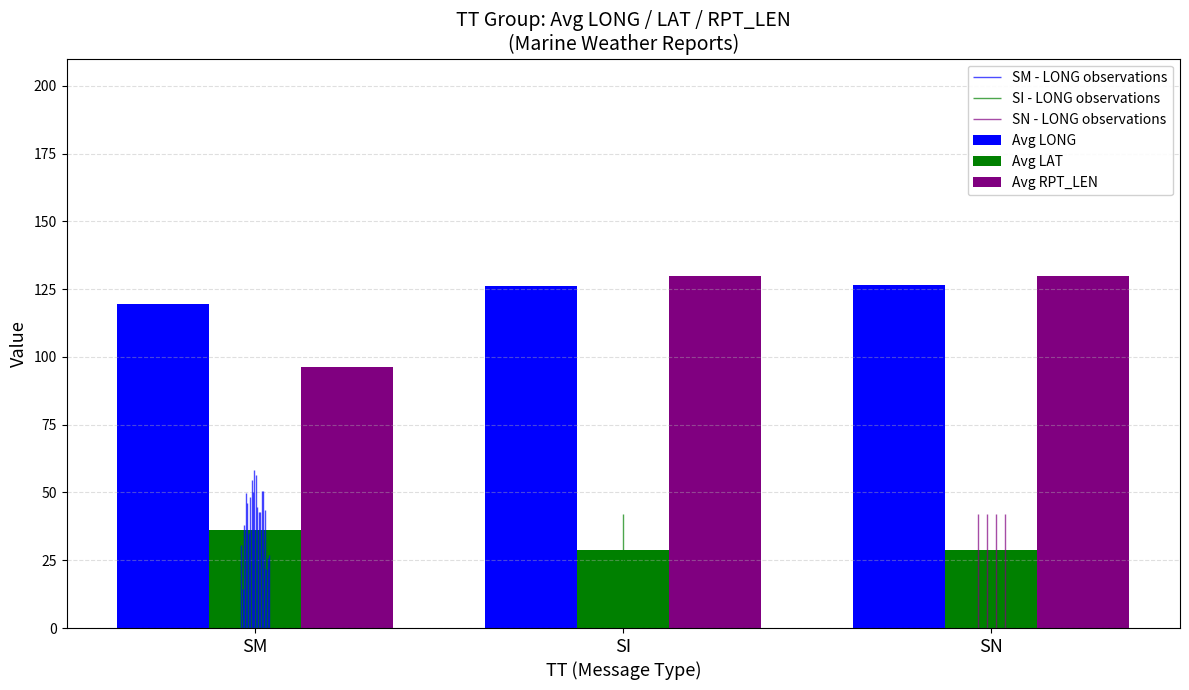

What is the average value of the Avg RPT_LEN series?

118.7